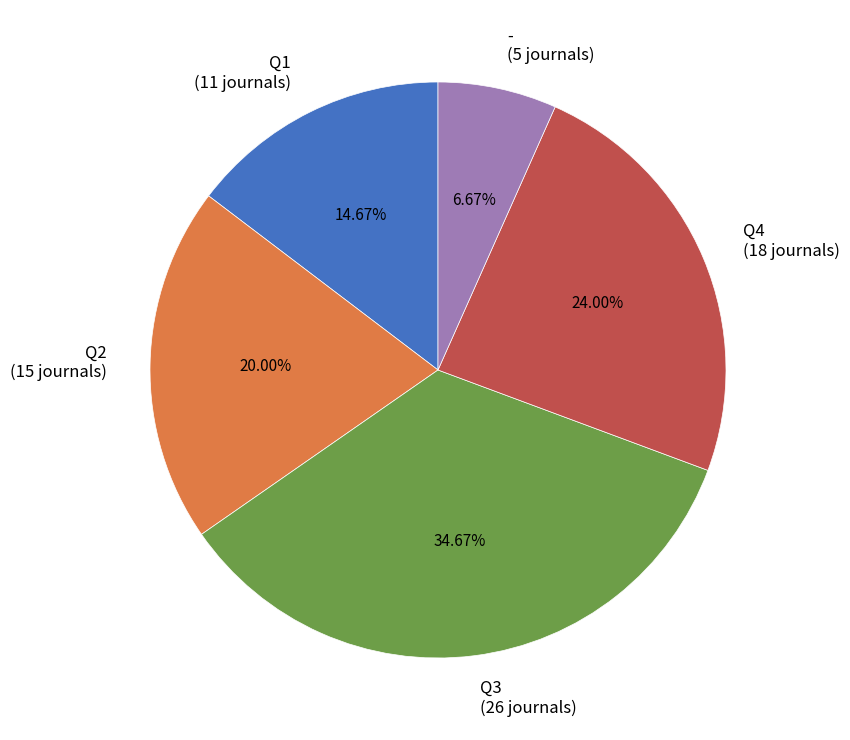

How many segments does this pie chart have?

5